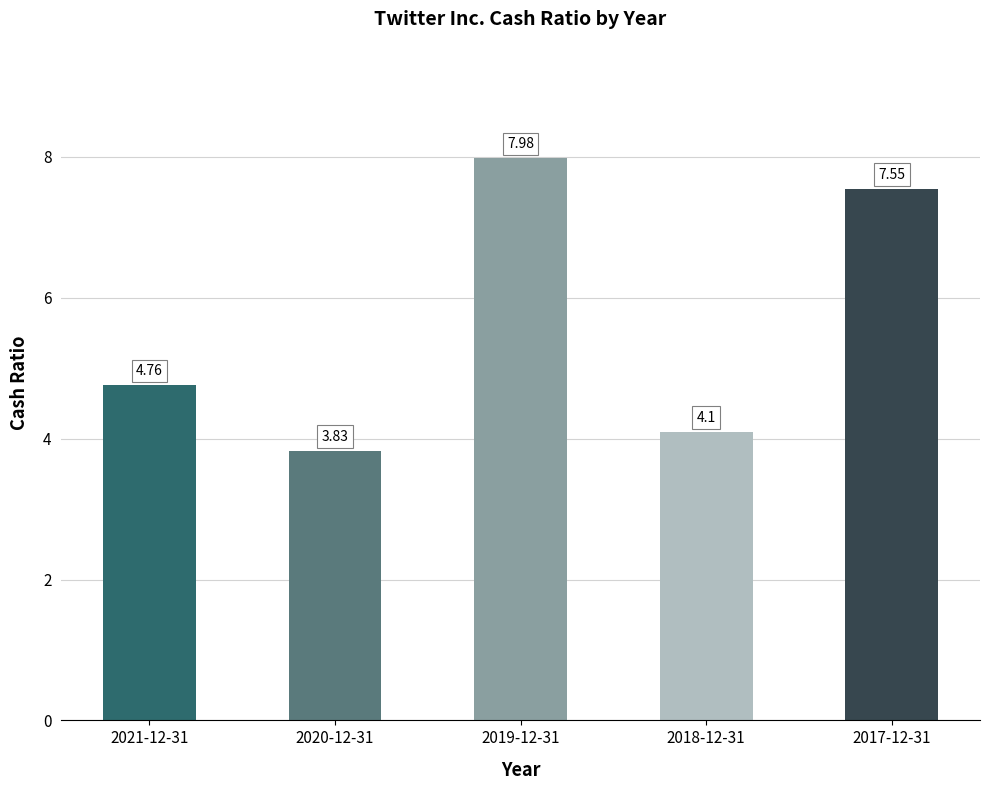

What is the change in value from 2021-12-31 to 2020-12-31?

-0.9